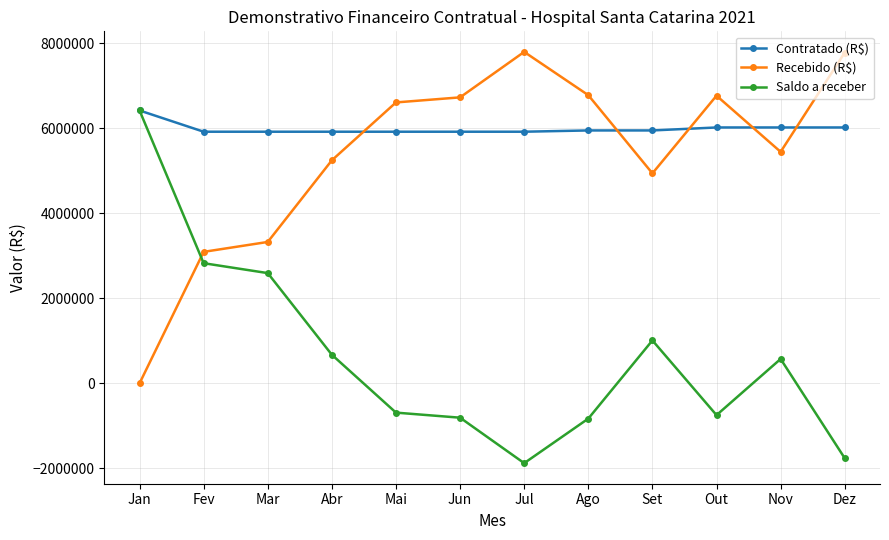

What is the greatest value displayed?

7800000.0